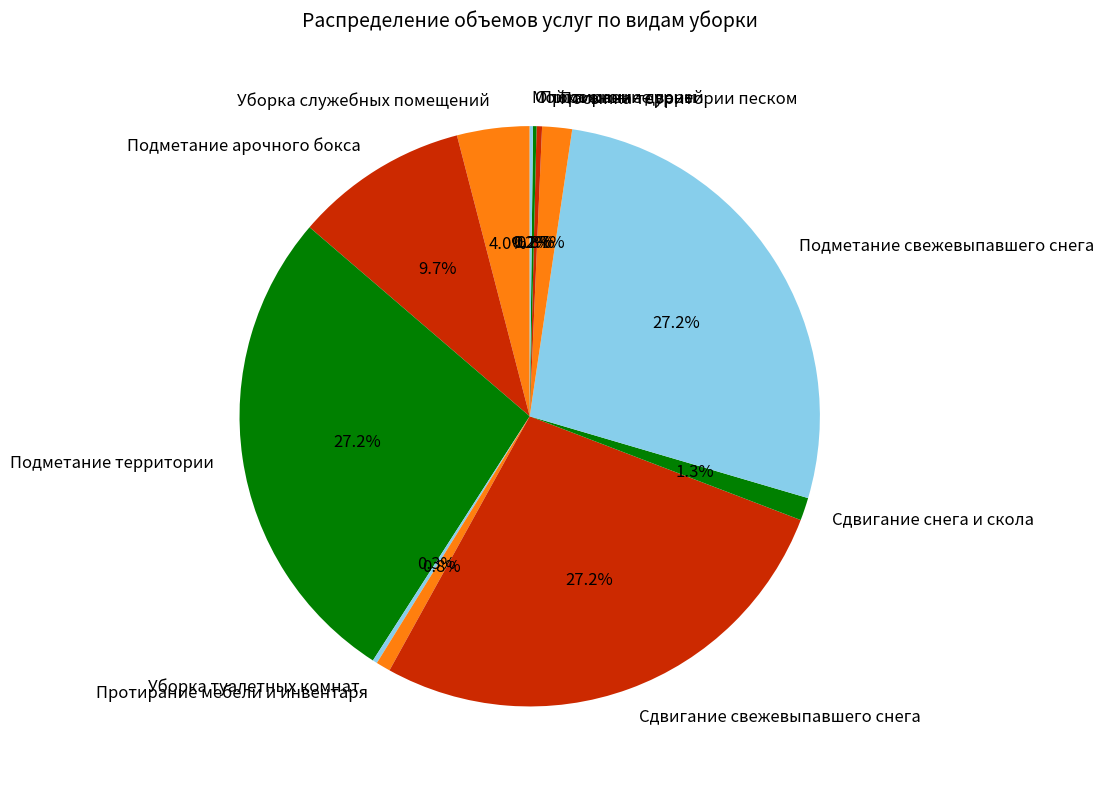

Approximately how many times larger is the value at Уборка служебных помещений compared to Протирание мебели и инвентаря?

5.0